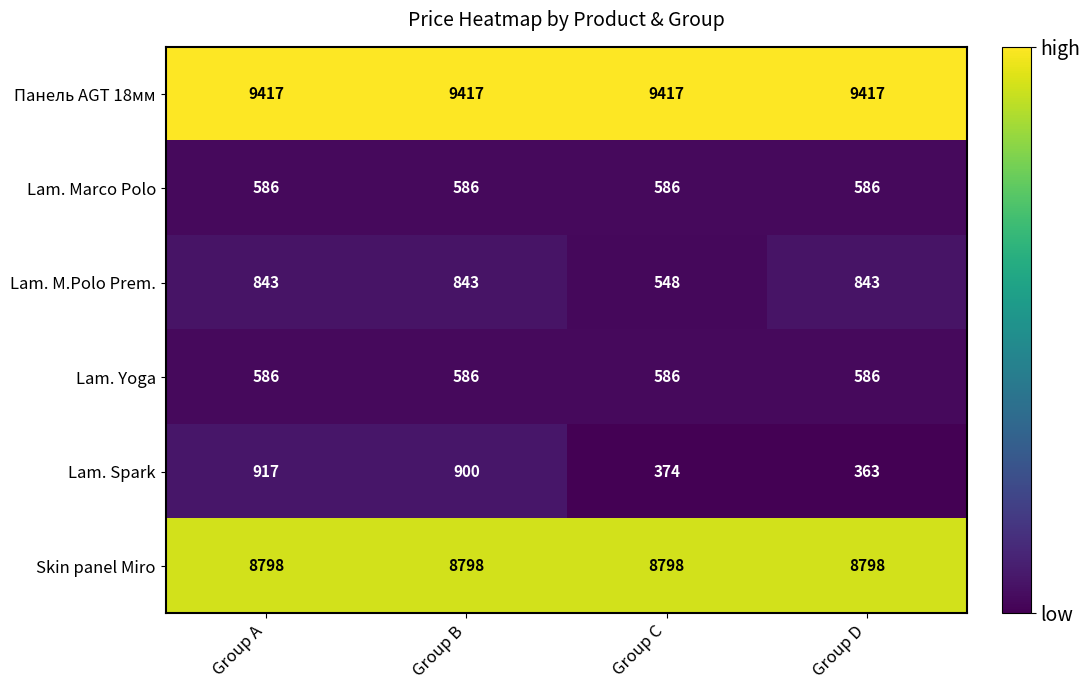

Count the number of data series in this chart.

6